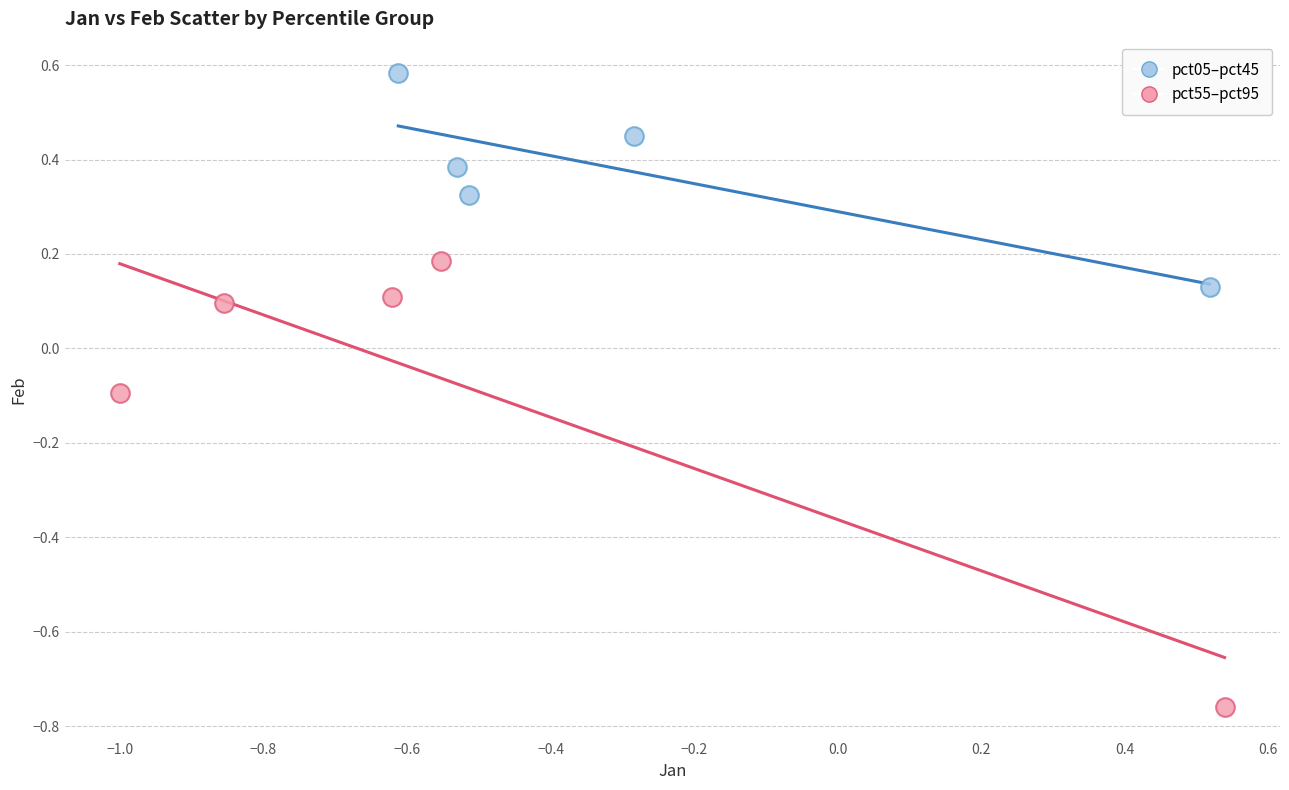

Which series contains the highest Y value?

pct05–pct45